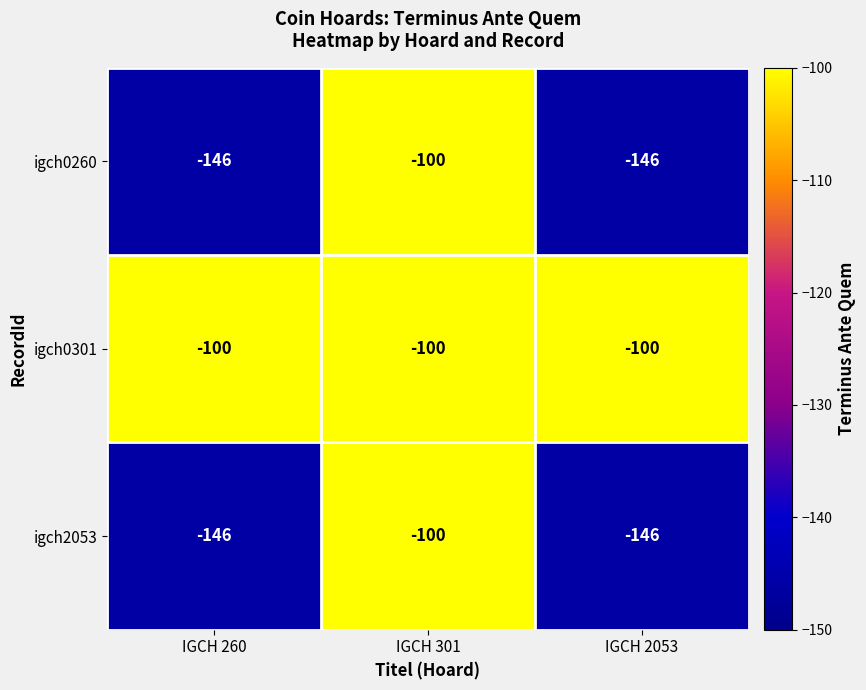

What is the difference between the maximum and minimum values in the igch0260 series?

46